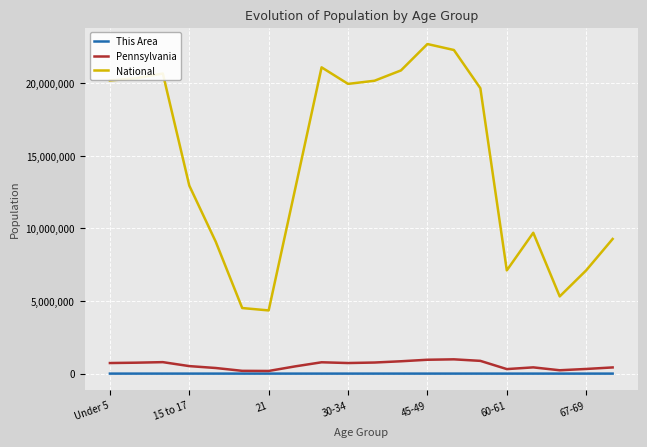

At how many categories does at least one series exceed 14556313?

10